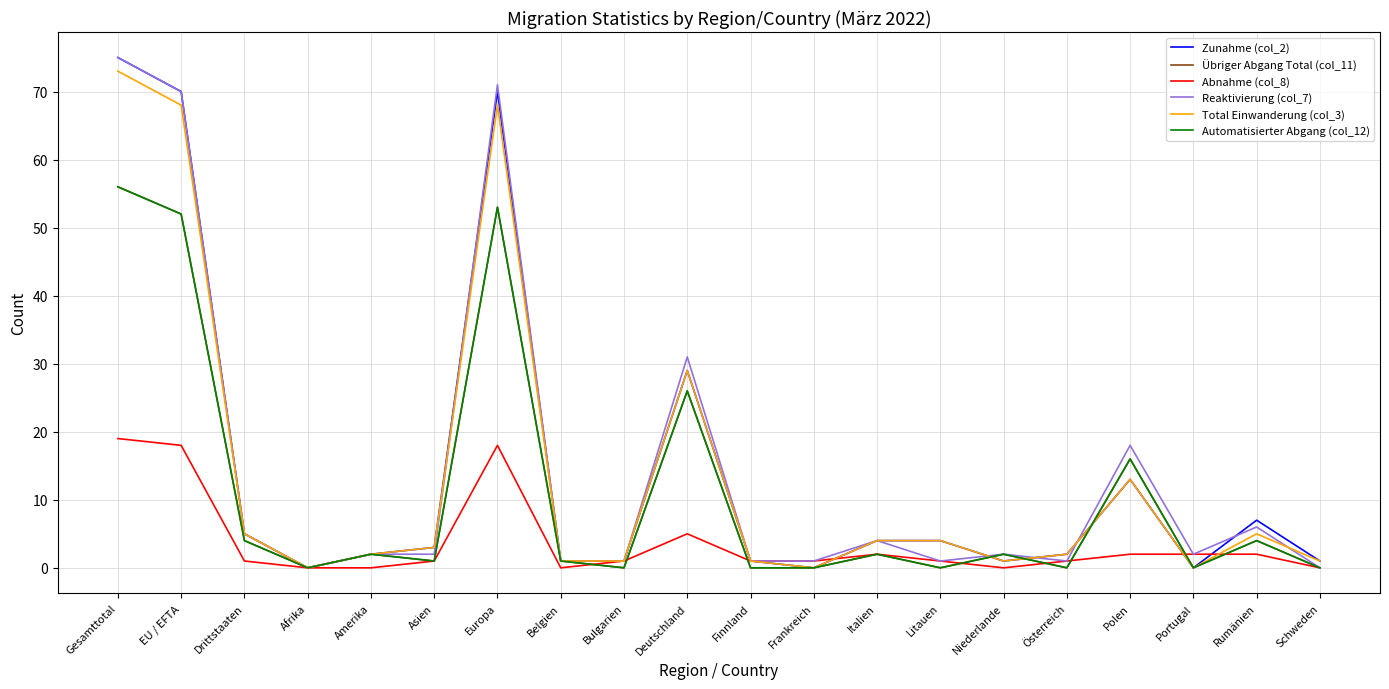

What is the sum of all Automatisierter Abgang (col_12) values?

219